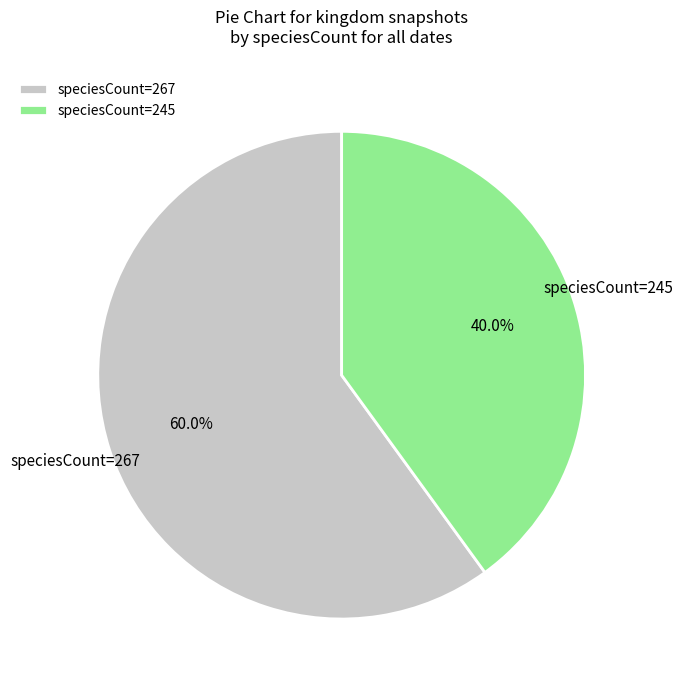

What is the total percentage of speciesCount=245 and speciesCount=267?

100.0%